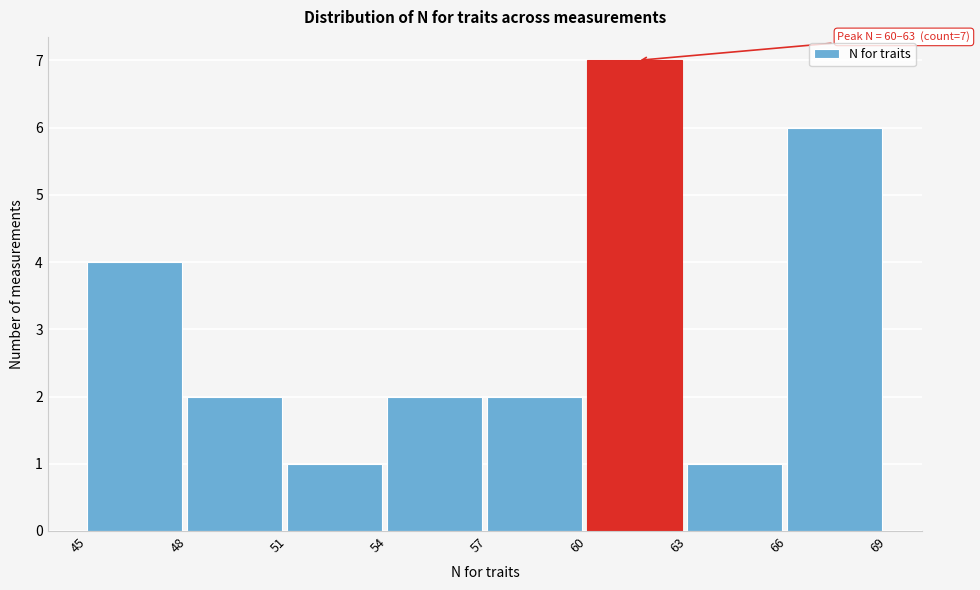

Which range on the x-axis has the tallest bar?

60 to 63